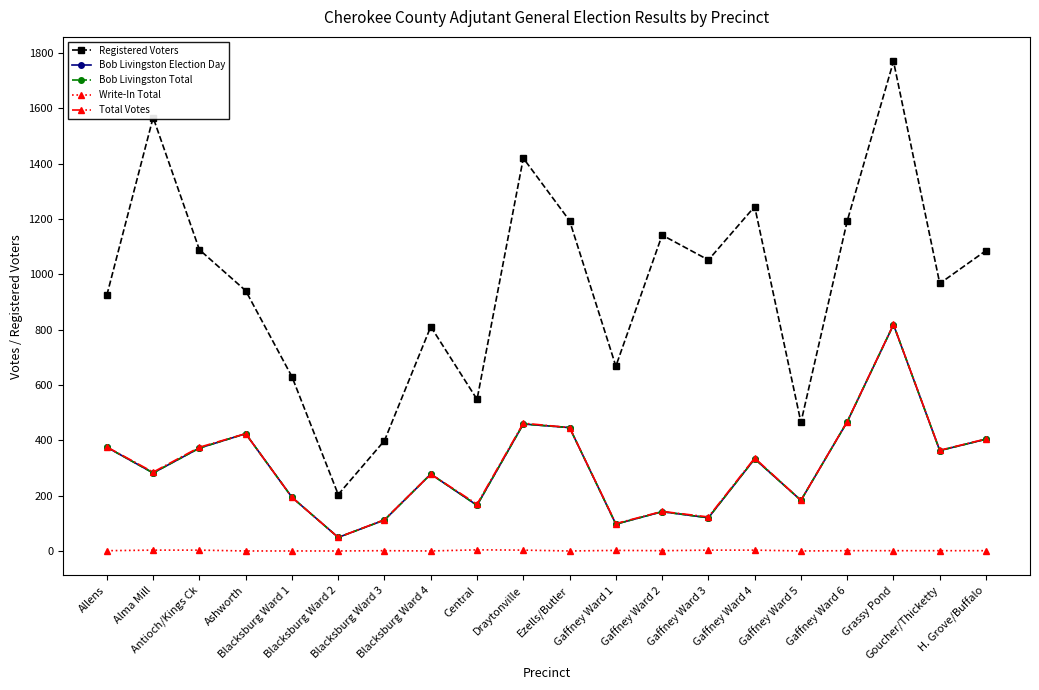

Which series changed the most between Gaffney Ward 2 and Gaffney Ward 5?

Registered Voters